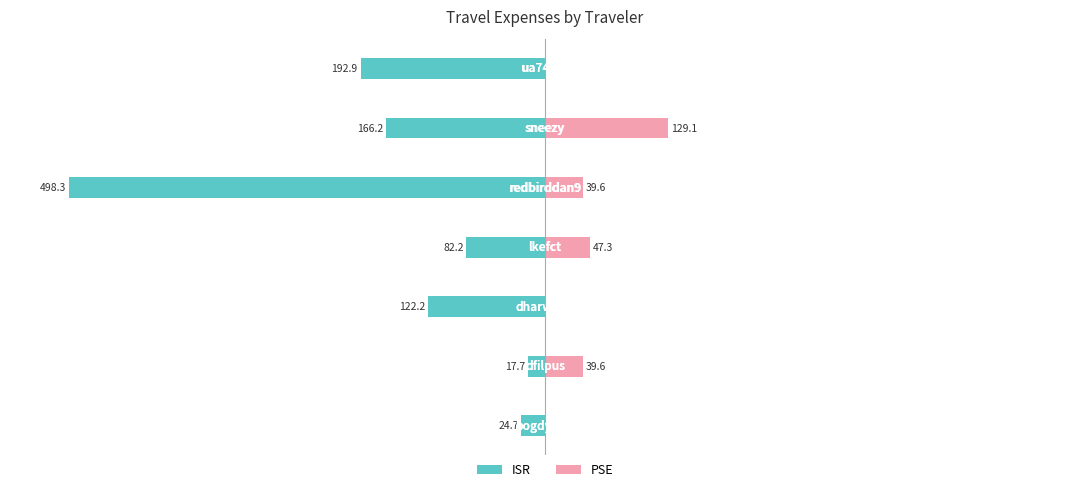

What is the approximate value of ISR at 4?

-498.3